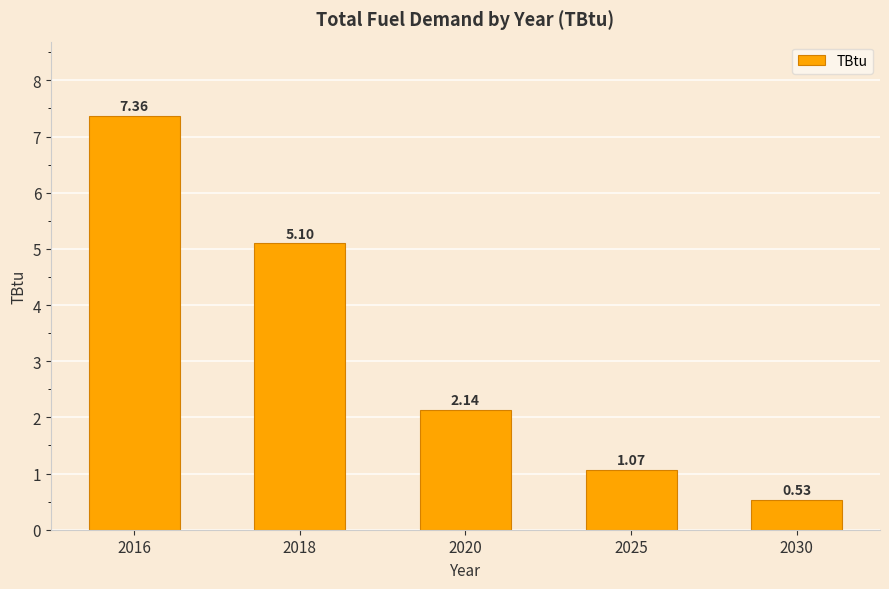

Rank the categories by value from highest to lowest.

2016, 2018, 2020, 2025, 2030